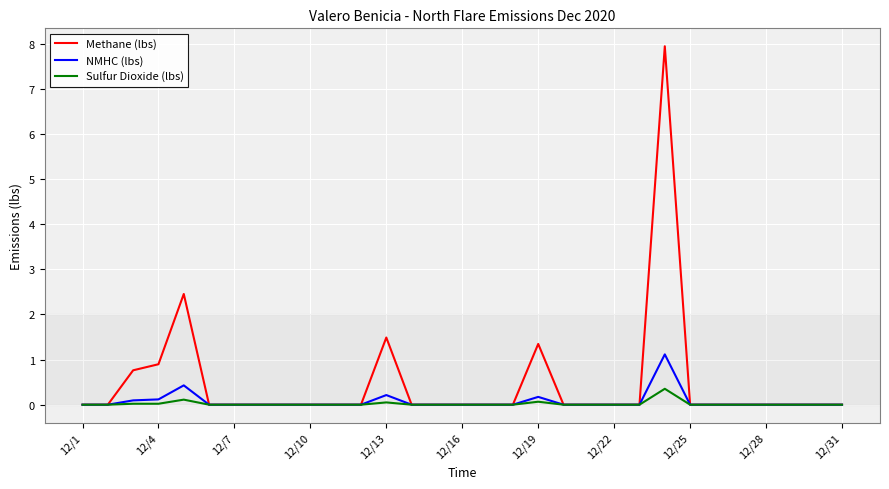

List the series in order of their peak value, lowest first.

Sulfur Dioxide (lbs), NMHC (lbs), Methane (lbs)